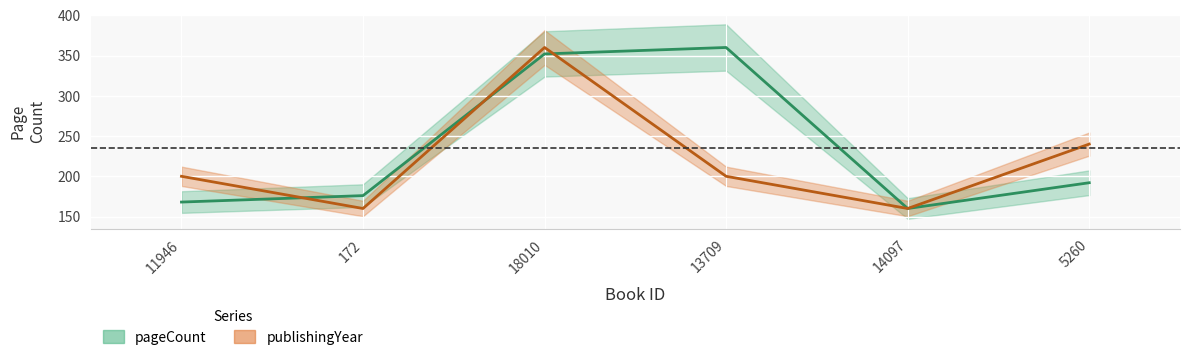

Rank the series by their average value, from highest to lowest.

pageCount, publishingYear